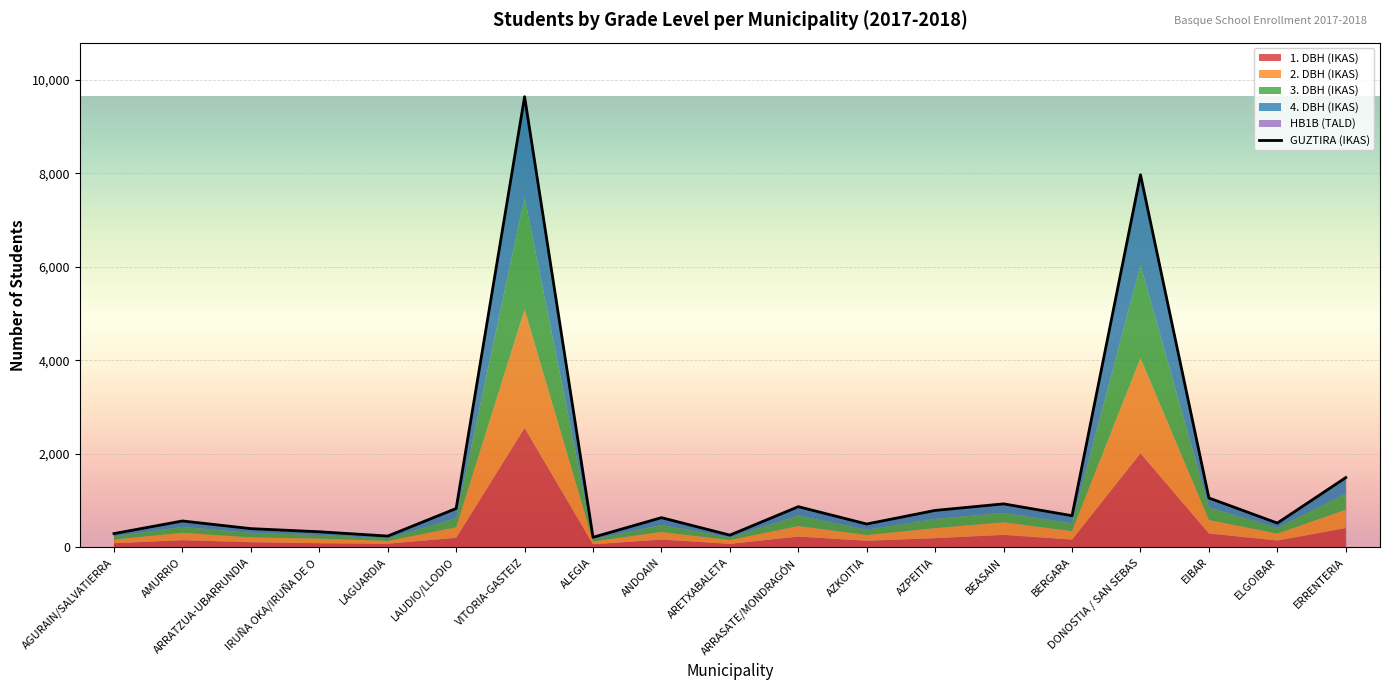

True or false: the data shows 634 at ANDOAIN.

True